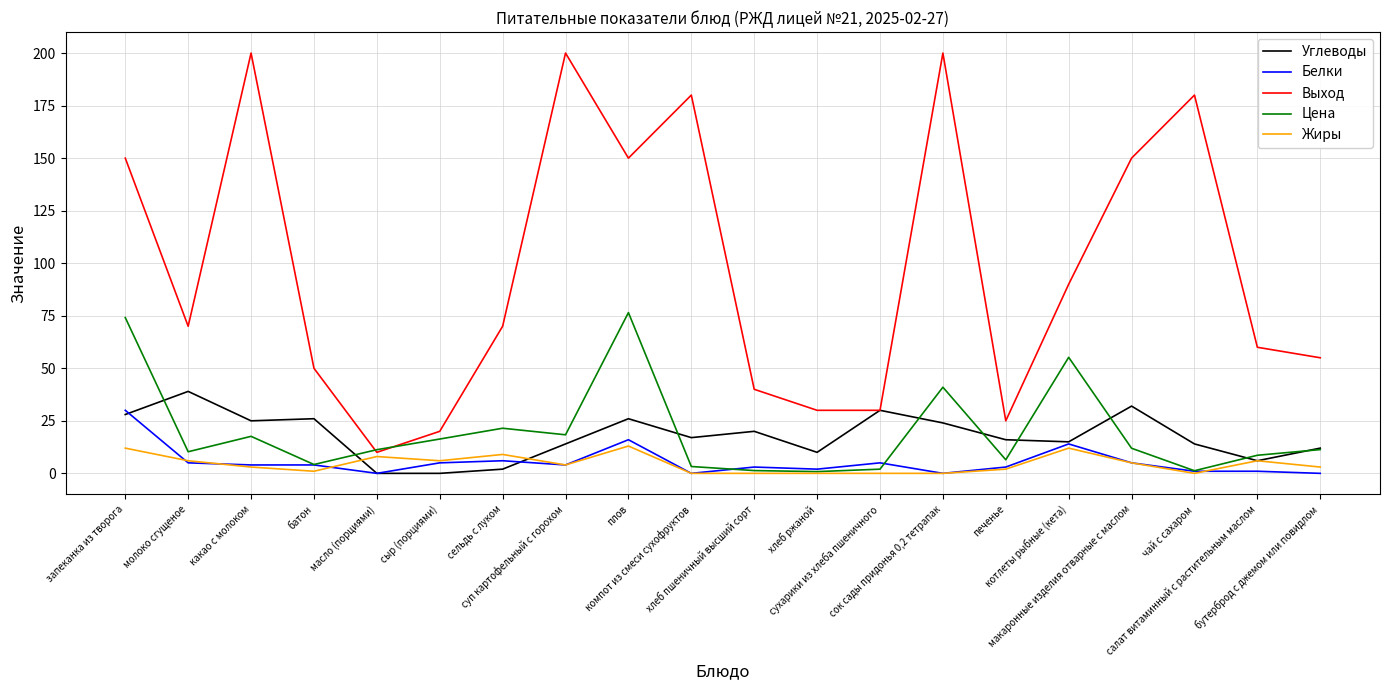

What is the greatest value displayed?

200.0